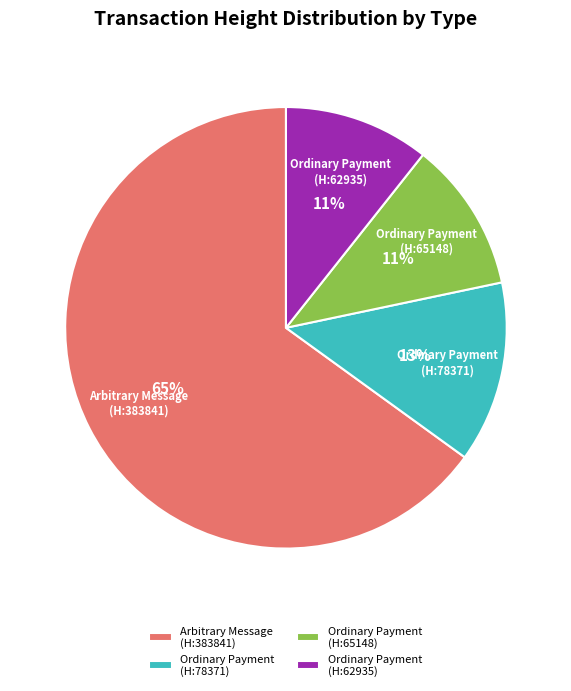

Count the number of slices in the pie.

4